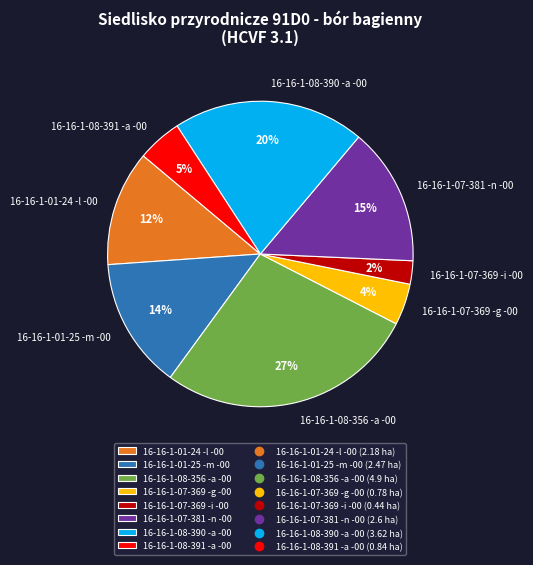

Count the number of slices in the pie.

8